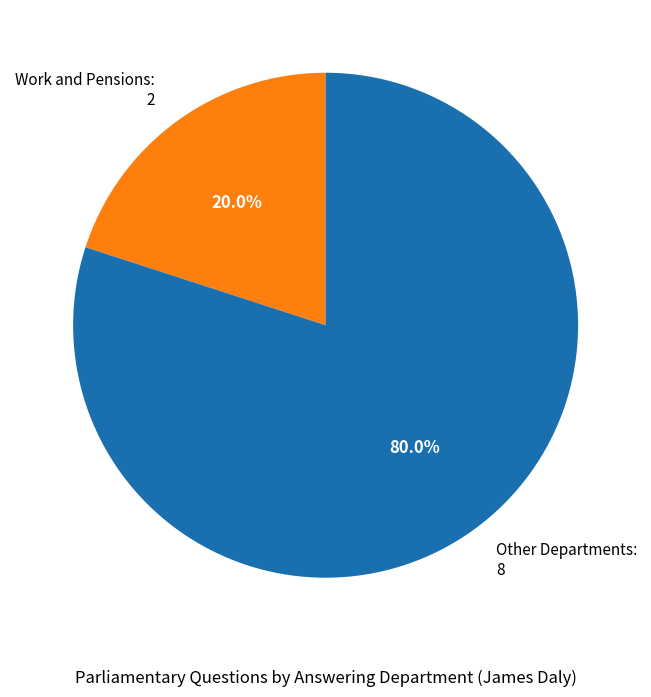

Rank the categories by value from lowest to highest.

Work and Pensions: 2, Other Departments: 8